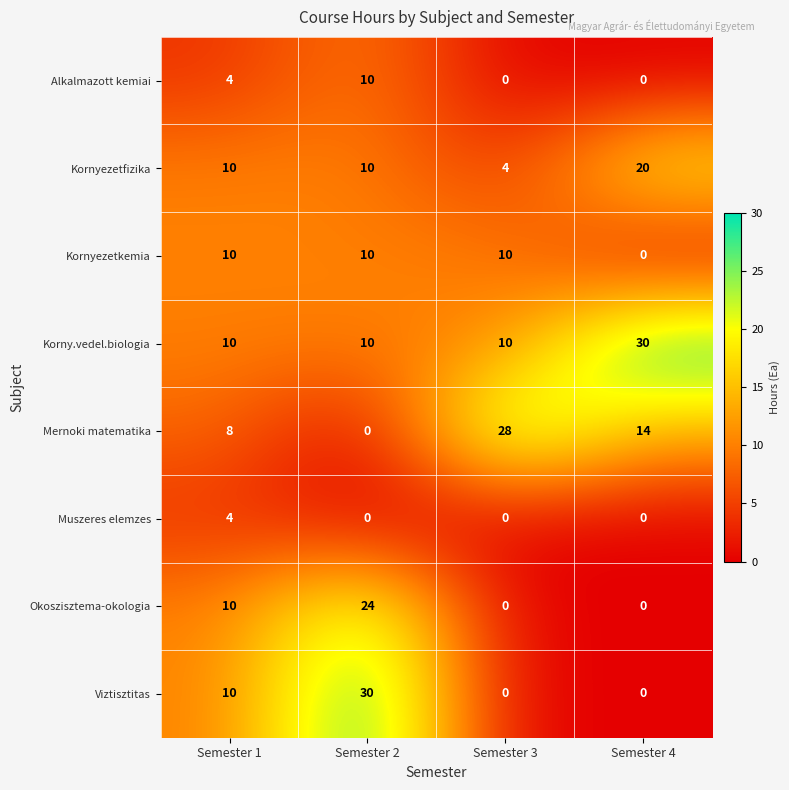

What is the greatest value displayed?

30